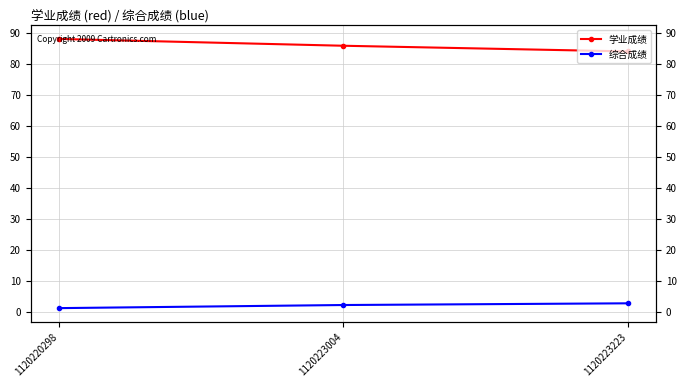

The 学业成绩 series shows 83.9 at 1120223223. True or false?

True